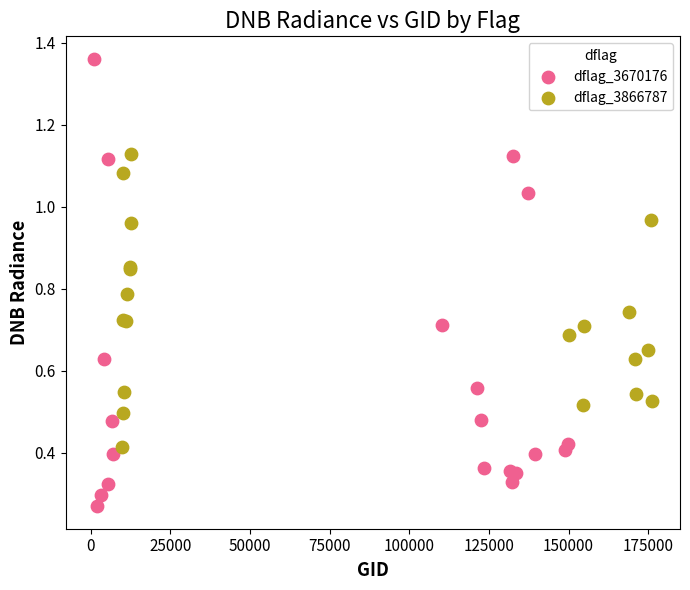

Which series has the widest spread of Y values?

dflag_3670176